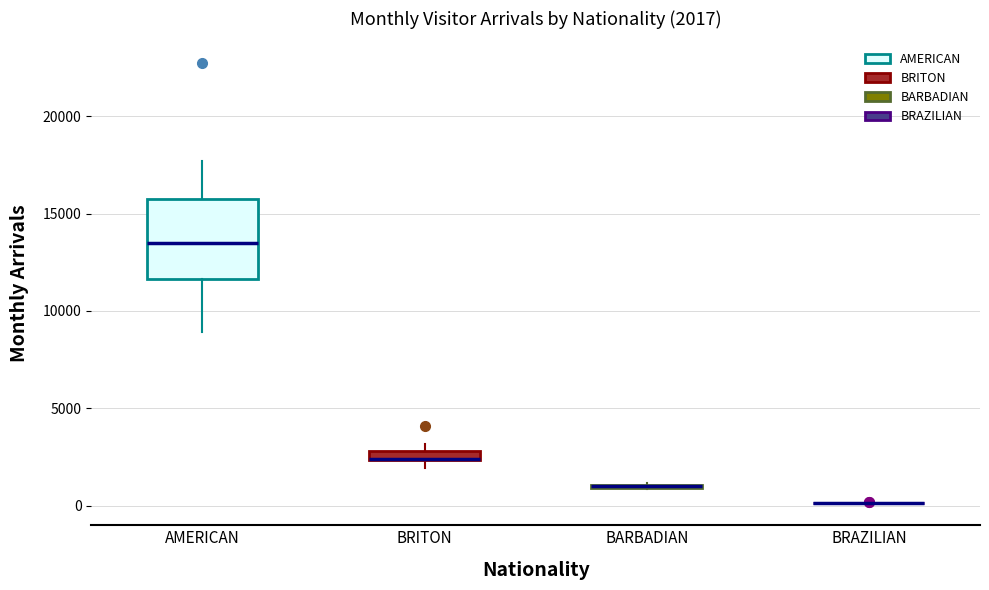

Comparing the boxes themselves (not the whiskers), which one is the tallest?

AMERICAN